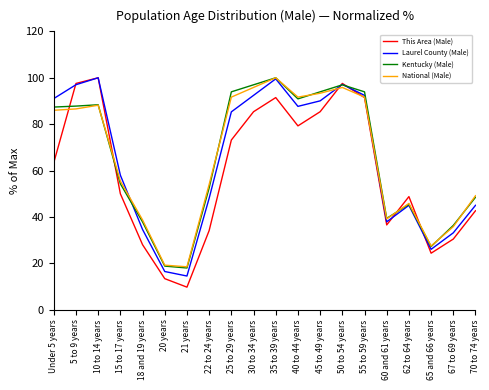

What is the total value across all series at 65 and 66 years?

105.2